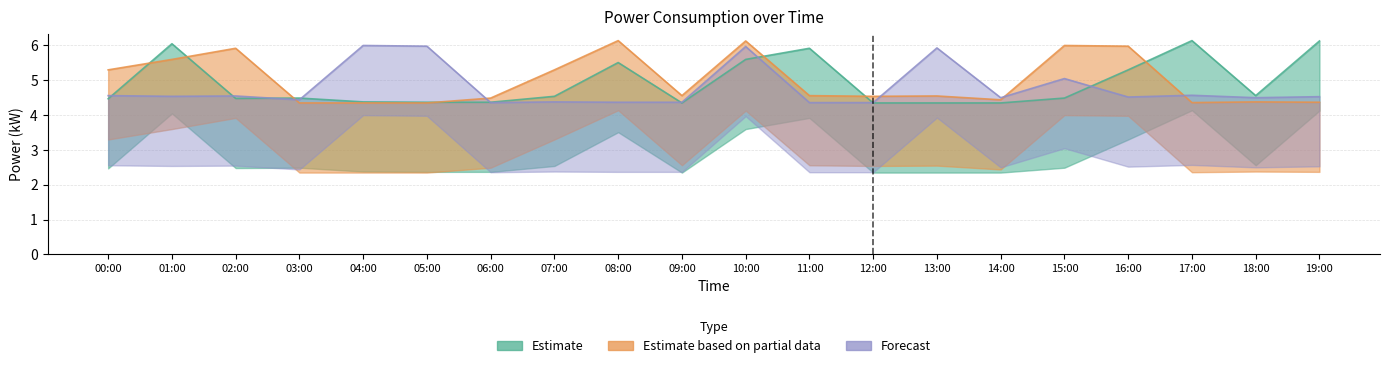

What is the lowest value of the Estimate based on partial data series?

4.3